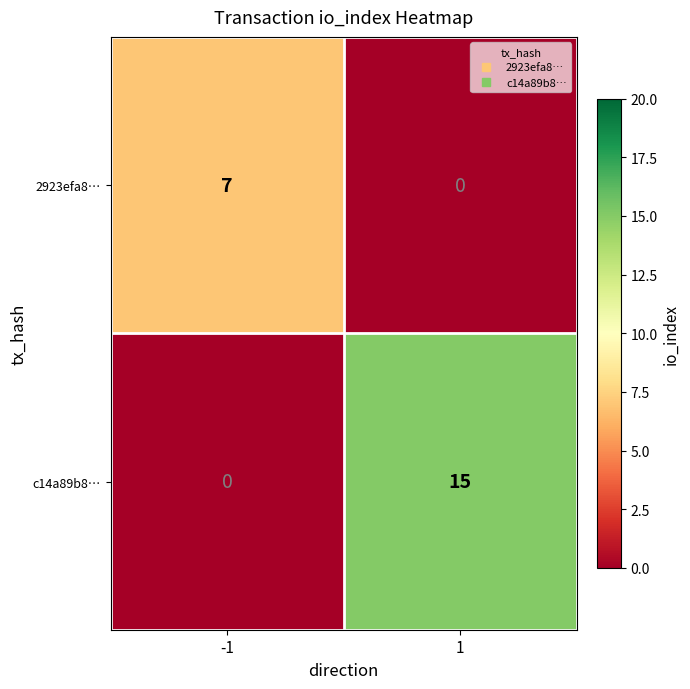

The c14a89b8… series shows 15 at 1. True or false?

True